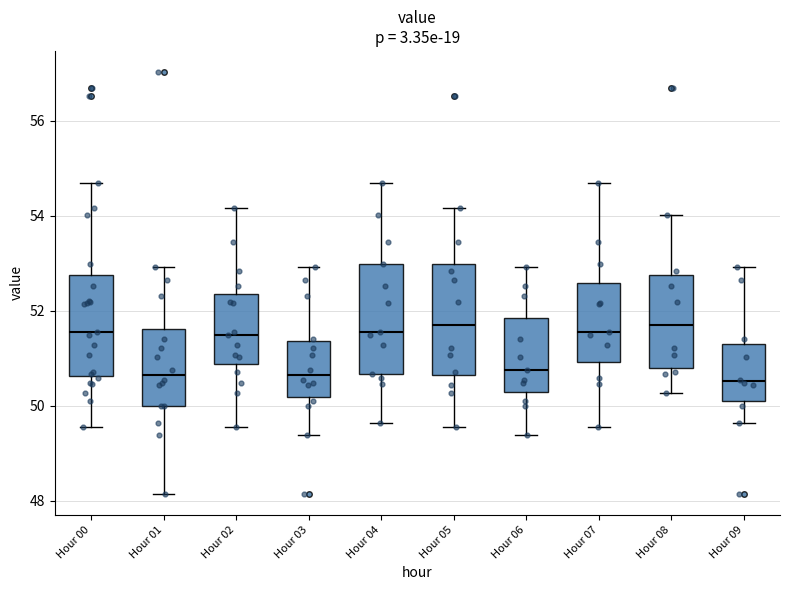

Reading left to right, read every box against the y-axis: the position of its median line, the range the box covers, and the ends of its whiskers. The values are not printed on the chart, so give them approximately, as read against the axis.

Hour 00: median 51.6, box 50.6 to 52.8, whiskers 49.6 to 54.6
Hour 01: median 50.6, box 50.0 to 51.6, whiskers 48.2 to 53.0
Hour 02: median 51.4, box 50.8 to 52.4, whiskers 49.6 to 54.2
Hour 03: median 50.6, box 50.2 to 51.4, whiskers 49.4 to 53.0
Hour 04: median 51.6, box 50.6 to 53.0, whiskers 49.6 to 54.6
Hour 05: median 51.8, box 50.6 to 53.0, whiskers 49.6 to 54.2
Hour 06: median 50.8, box 50.4 to 51.8, whiskers 49.4 to 53.0
Hour 07: median 51.6, box 51.0 to 52.6, whiskers 49.6 to 54.6
Hour 08: median 51.8, box 50.8 to 52.8, whiskers 50.2 to 54.0
Hour 09: median 50.6, box 50.2 to 51.4, whiskers 49.6 to 53.0